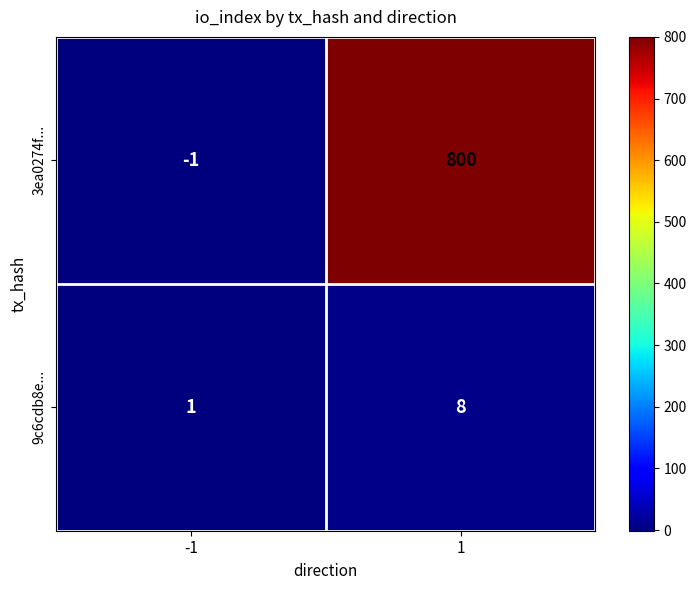

List the series in order of their peak value, highest first.

3ea0274f..., 9c6cdb8e...